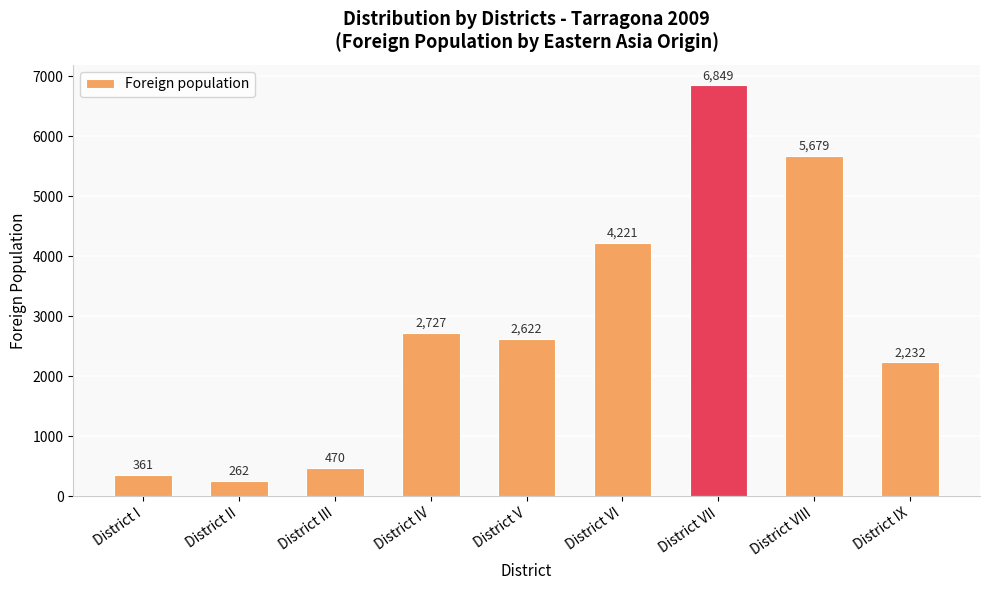

Read the value at District VI.

4221